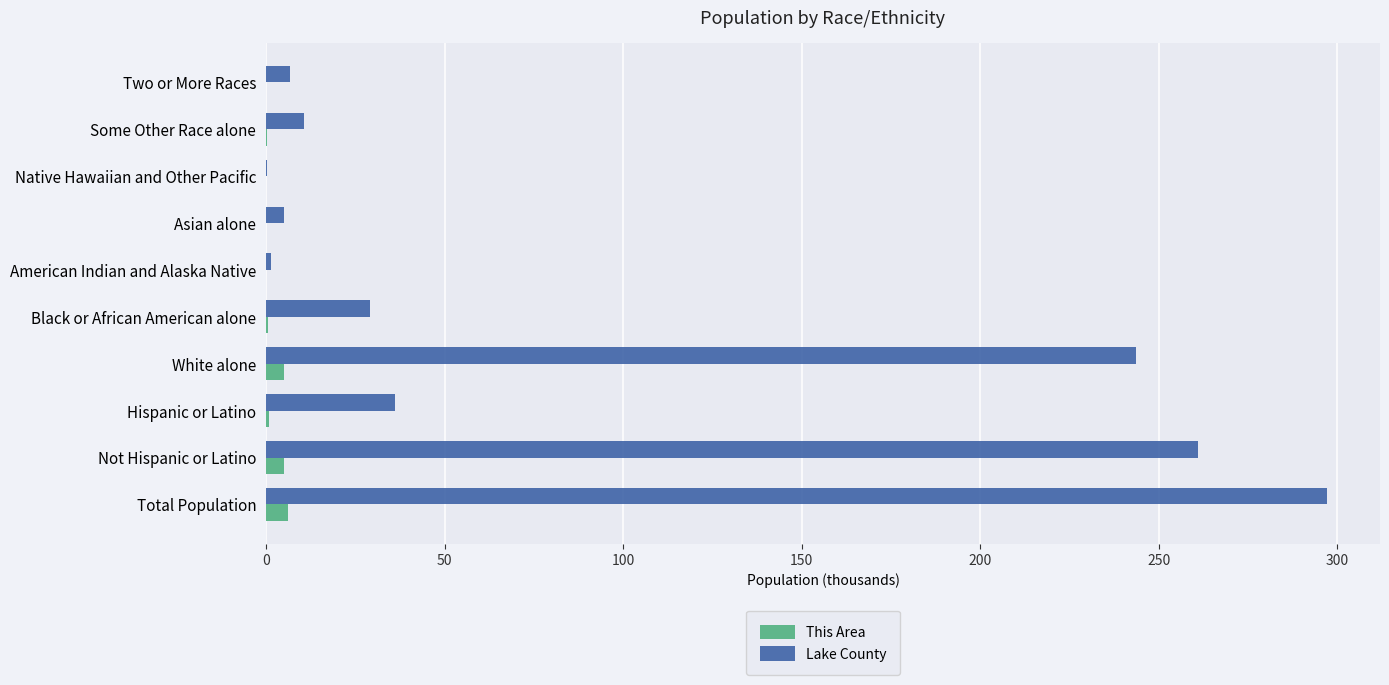

Which series has the largest total across all categories?

Lake County